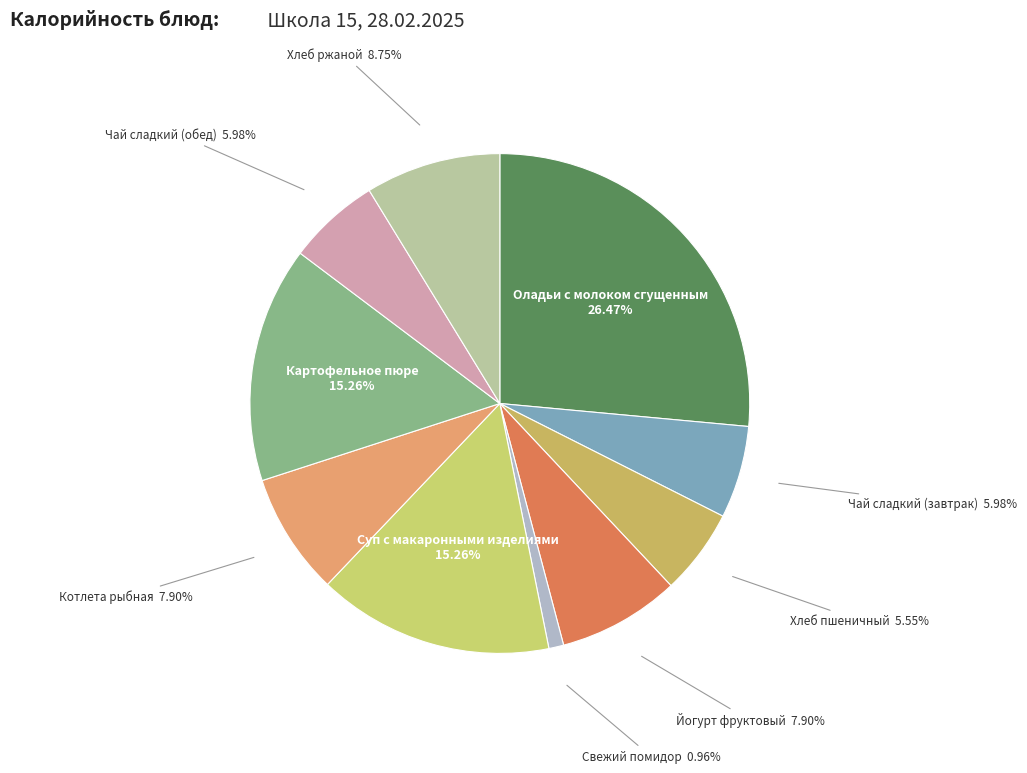

Which category has the smallest portion of the pie?

Свежий помидор